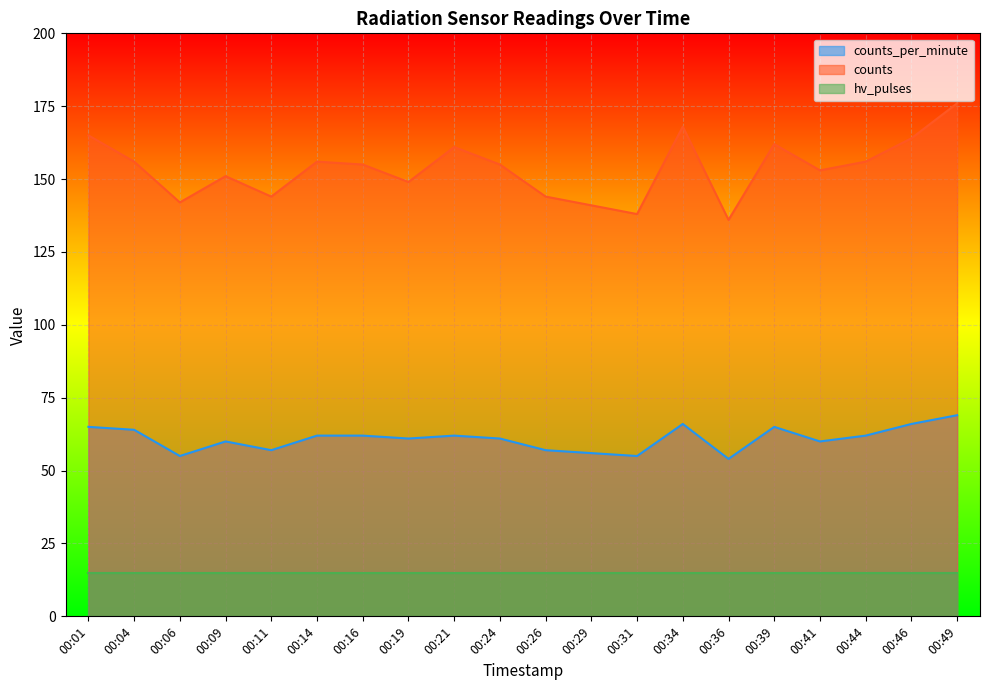

True or false: counts_per_minute and counts cross at least once.

False